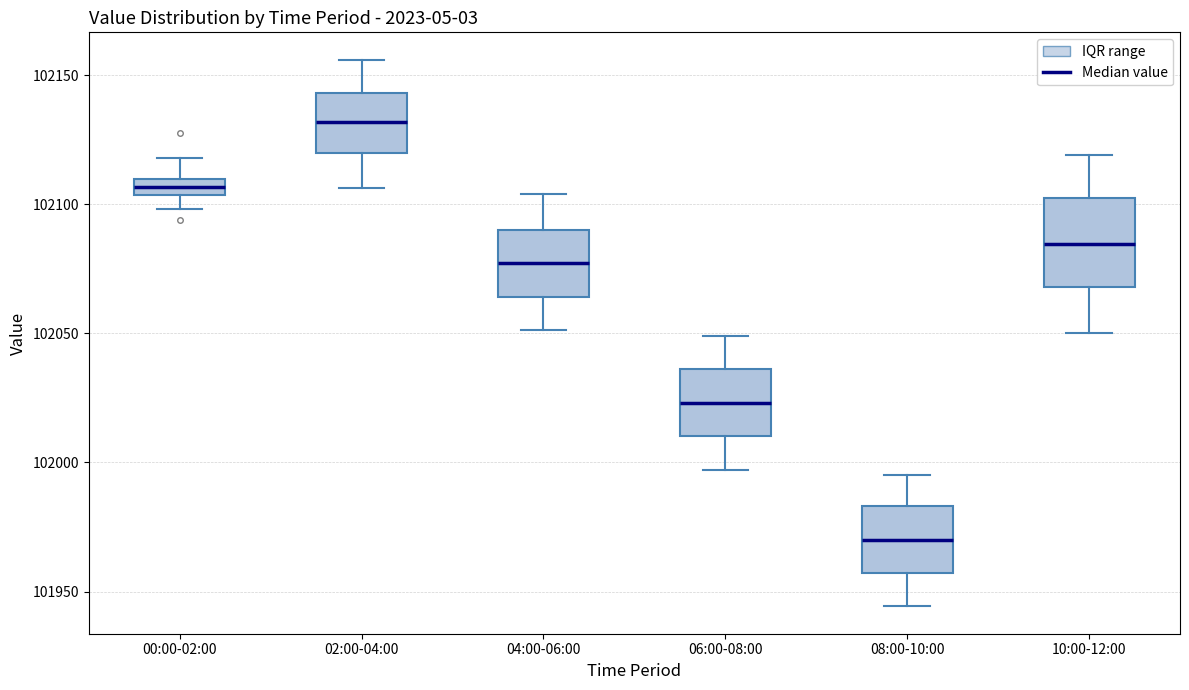

Where does the lower whisker of the box for 02:00-04:00 end on the y-axis? The values are not printed on the chart, so give them approximately, as read against the axis.

102105